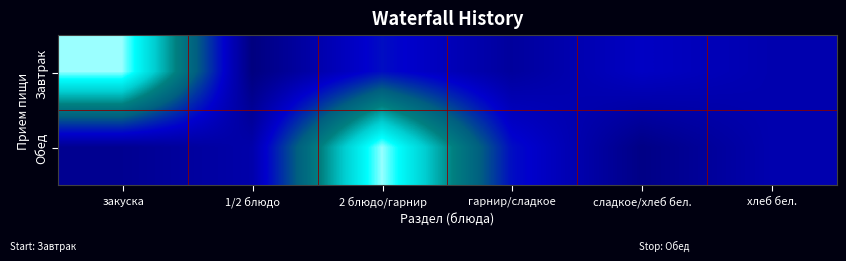

Which series has the widest spread of values?

Завтрак